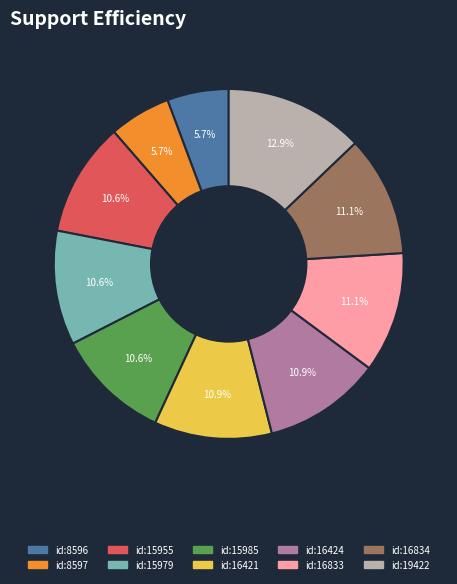

Is there any slice that represents more than half of the pie?

No